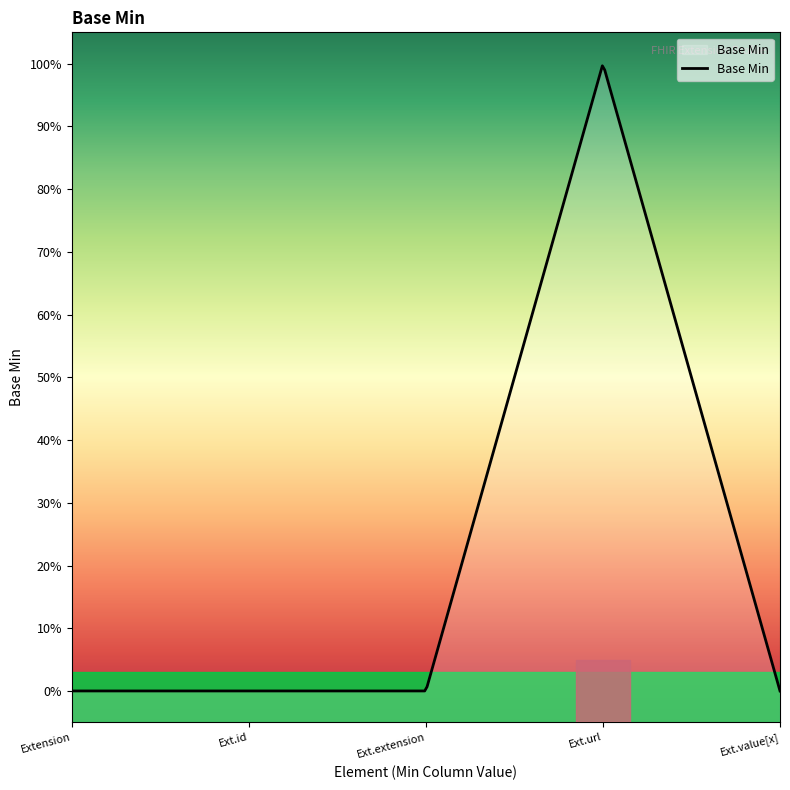

List the labels in order of value, smallest first.

Extension, Extension.id, Extension.extension, Extension.value[x], Extension.url